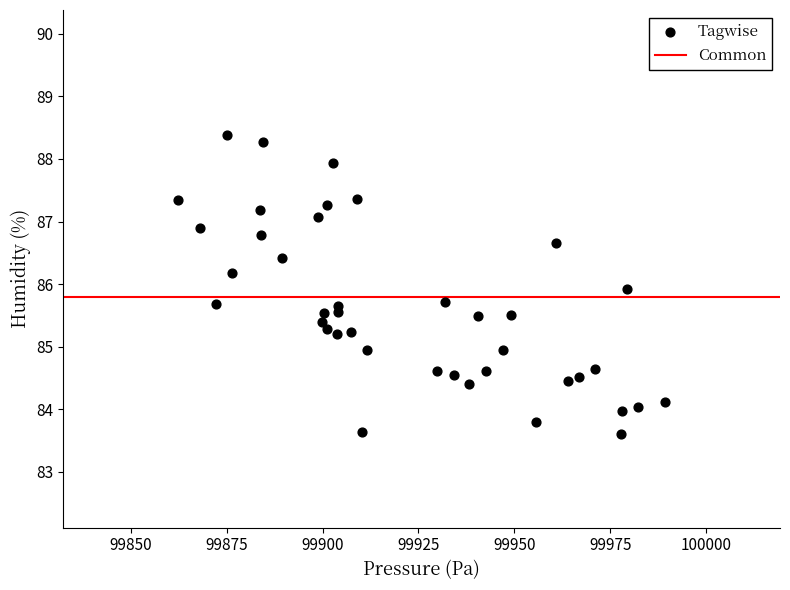

What is the range of Y values (max minus min)?

4.8